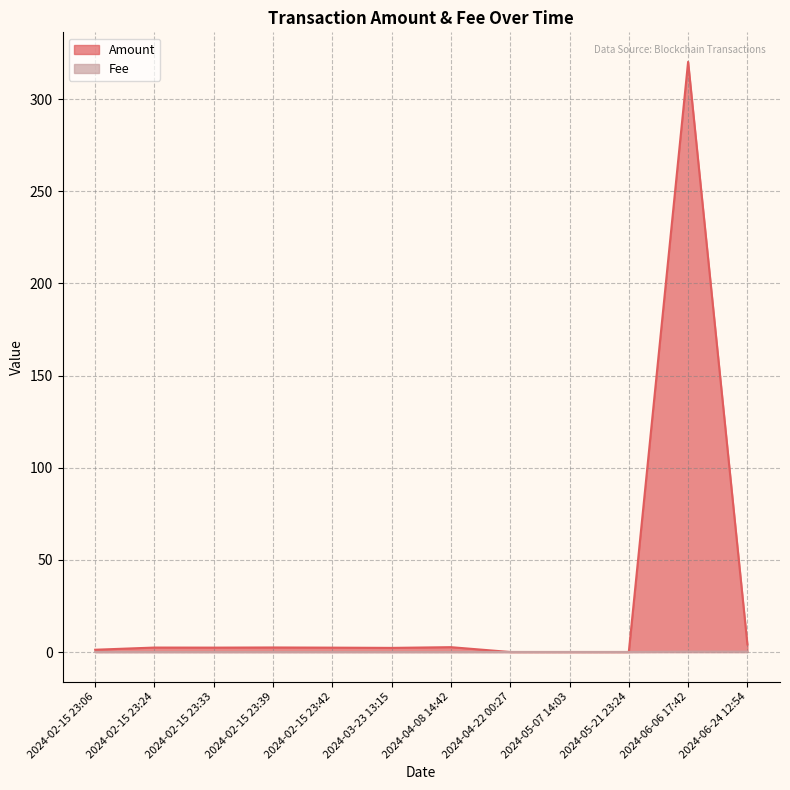

What is the average value of the Amount series?

28.3